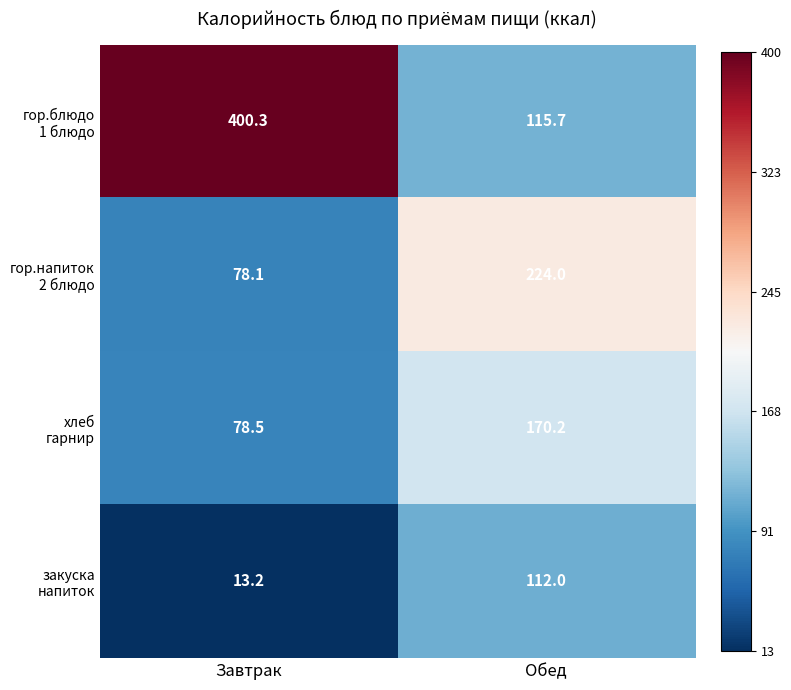

At which category is the sum across all series the highest?

Обед